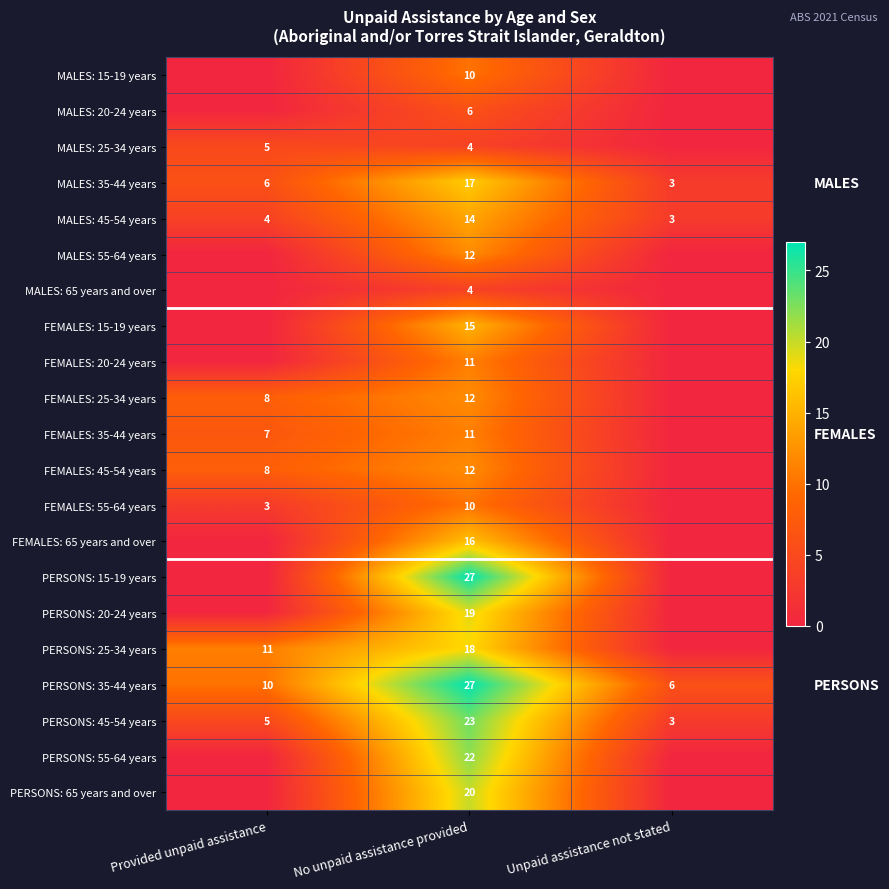

Is it true that MALES: 35-44 years equals 3 at Unpaid assistance not stated?

True